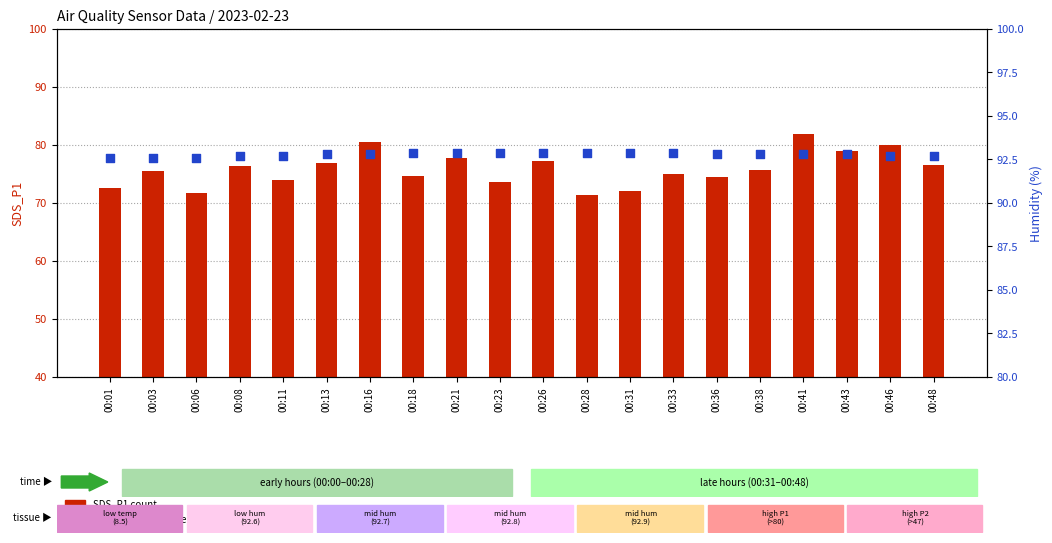

At how many categories does at least one series exceed 73?

20